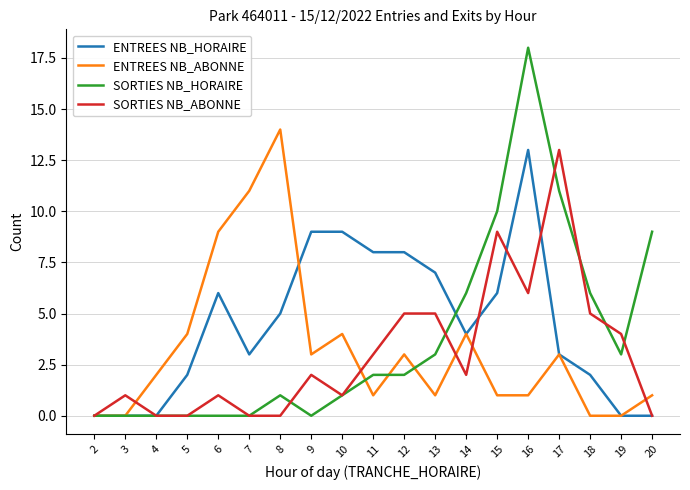

Does the chart display data point markers on the line(s)?

No